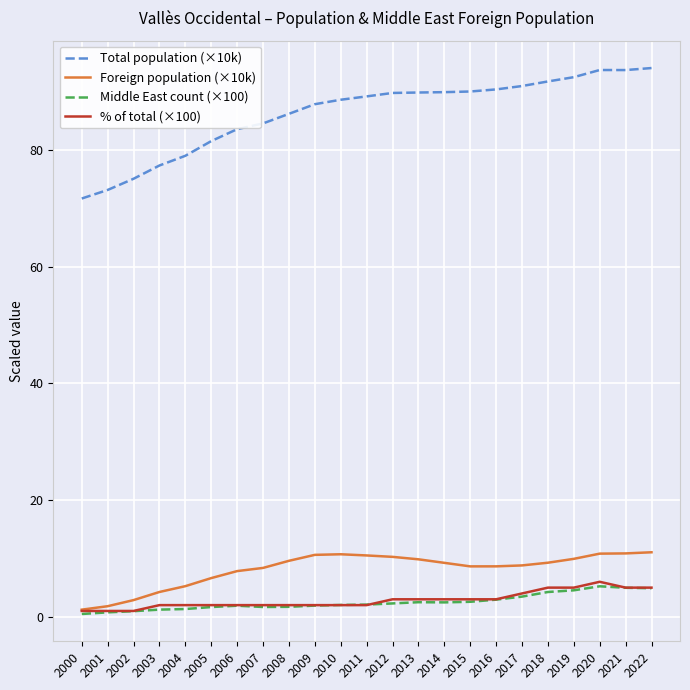

What is the highest value of the Total population (×10k) series?

94.1